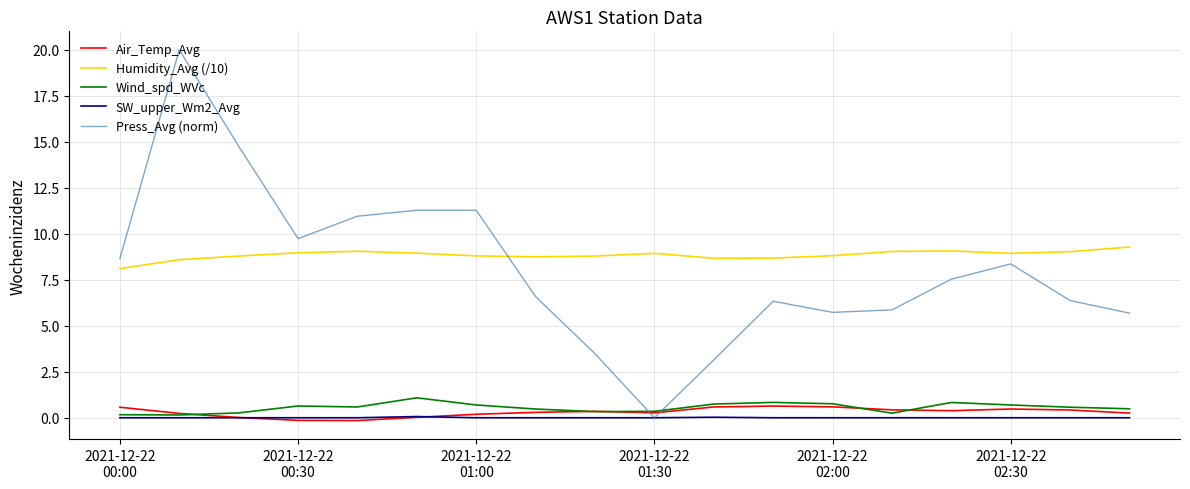

What is the greatest value displayed?

20.0